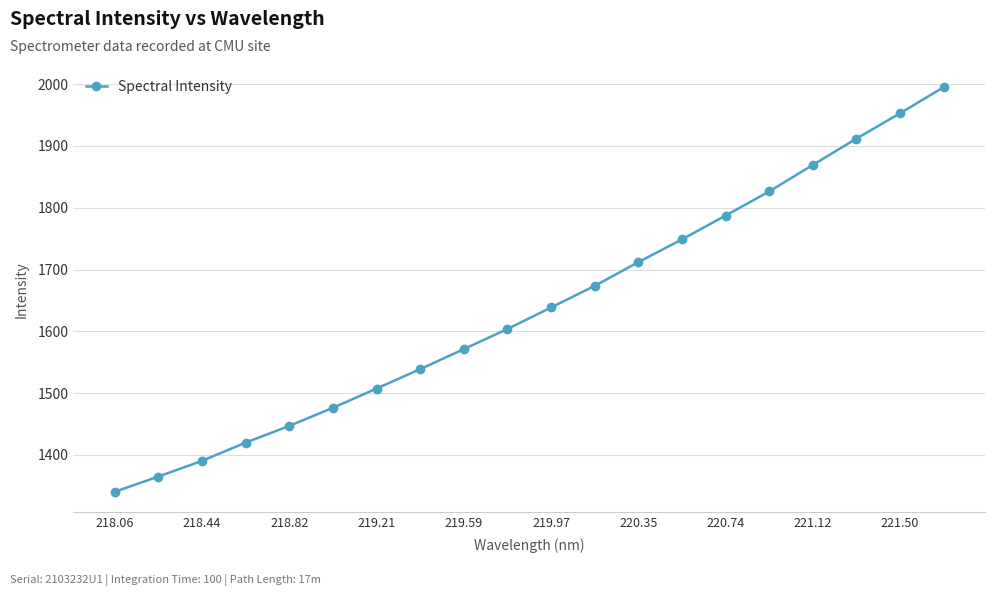

What is the difference between the maximum and minimum values?

655.2